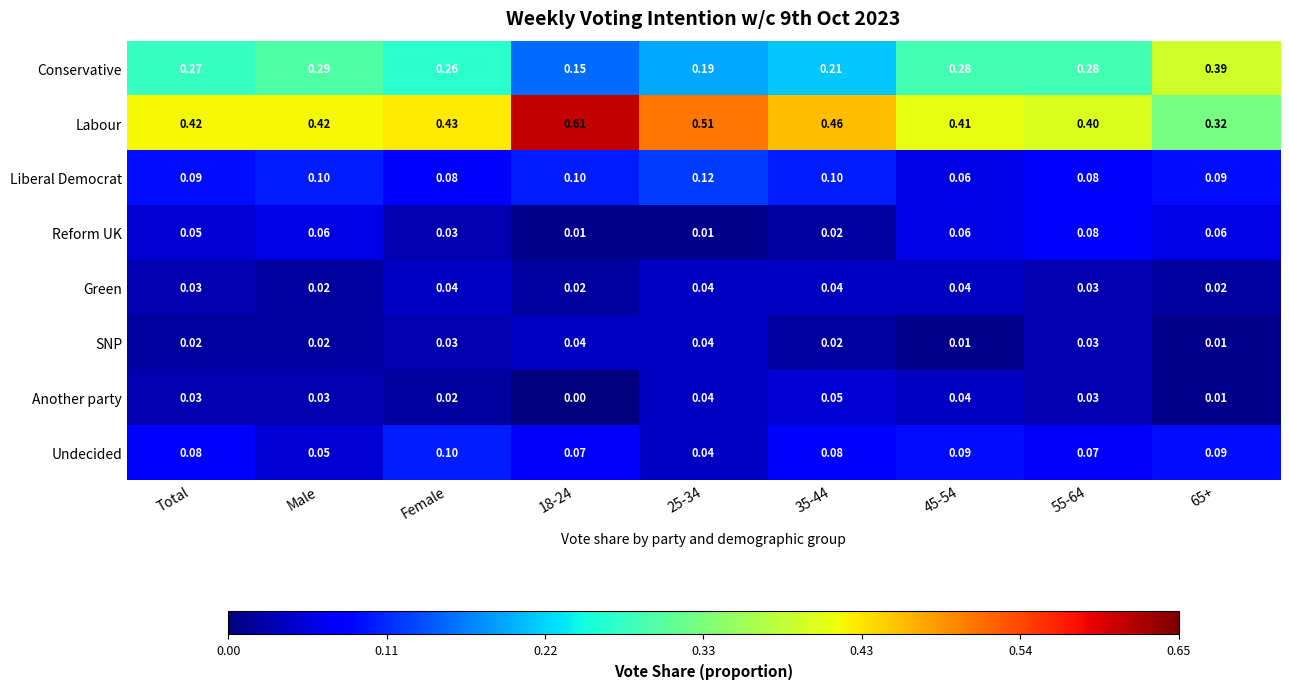

Is the value of Green at 45-54 greater than the value of Another party at Total?

Yes